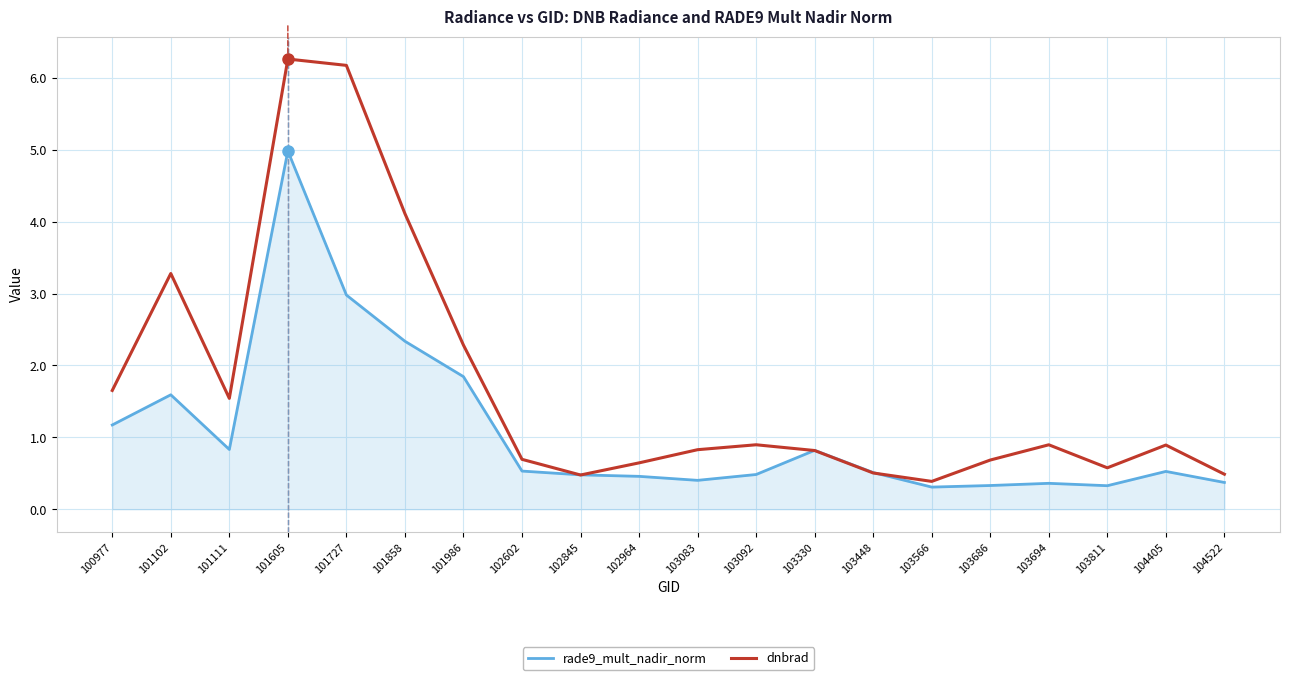

What is the average value of the dnbrad series?

1.7